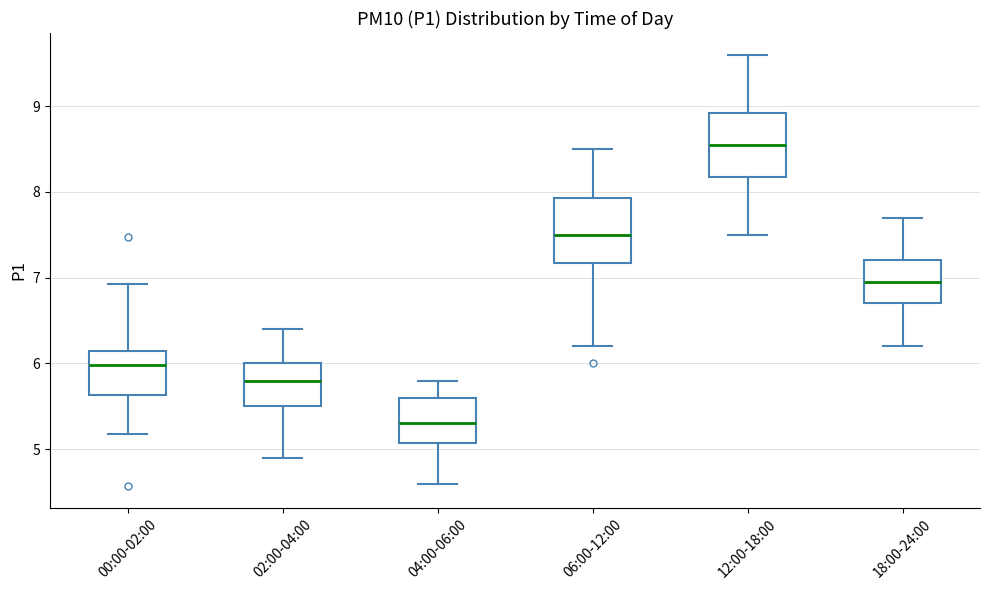

Where does the median line of the box for 06:00-12:00 sit on the y-axis? The values are not printed on the chart, so give them approximately, as read against the axis.

7.5